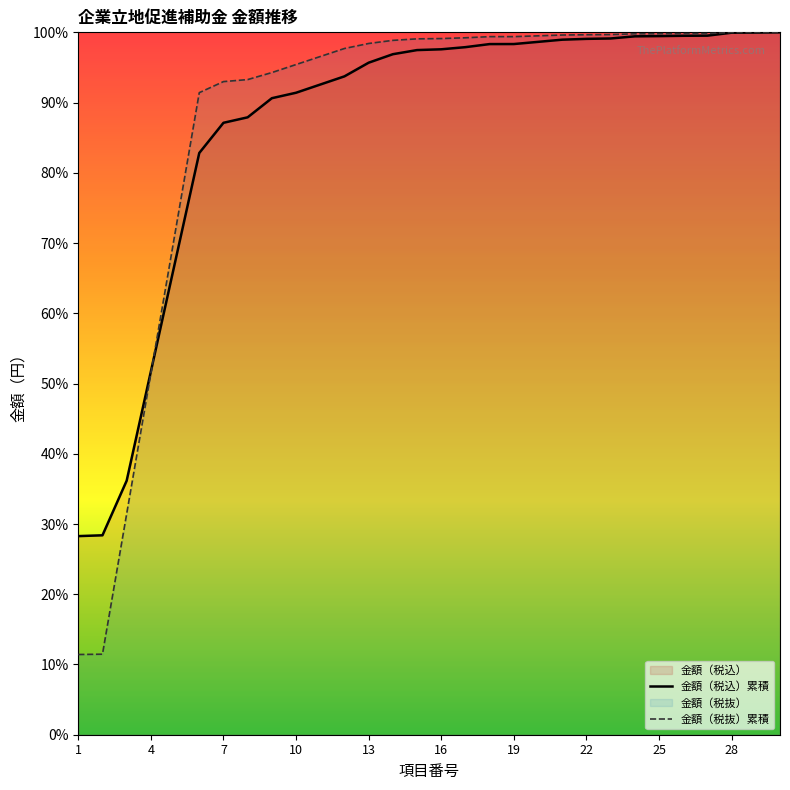

List the series in order of their peak value, lowest first.

金額（税込）累積, 金額（税抜）累積